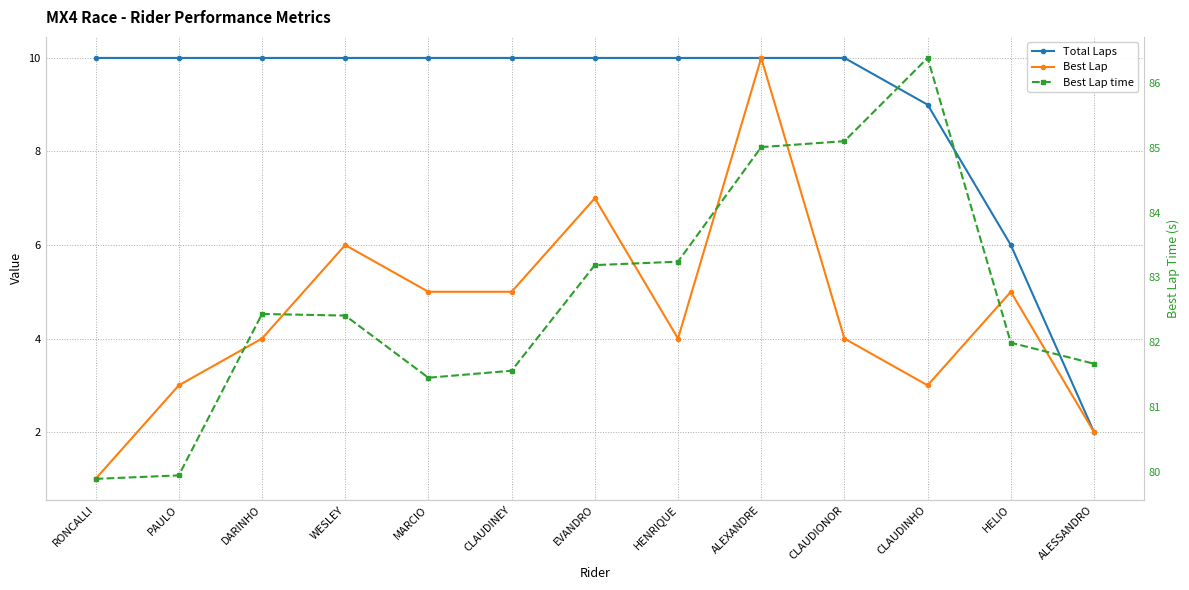

List the labels in order of Best Lap time value, smallest first.

RONCALLI, PAULO, MARCIO, CLAUDINEY, ALESSANDRO, HELIO, WESLEY, DARINHO, EVANDRO, HENRIQUE, ALEXANDRE, CLAUDIONOR, CLAUDINHO